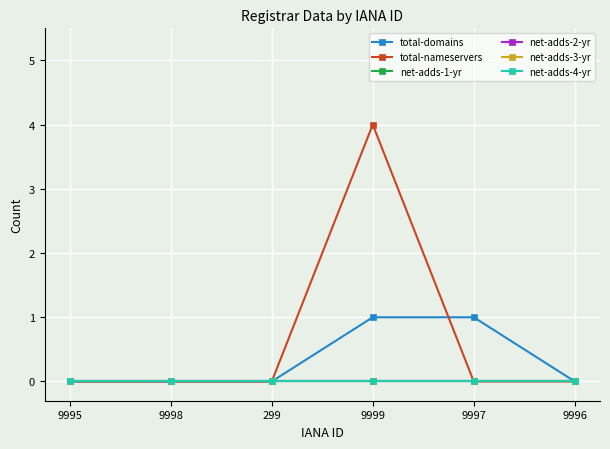

What position from the right is 299?

4